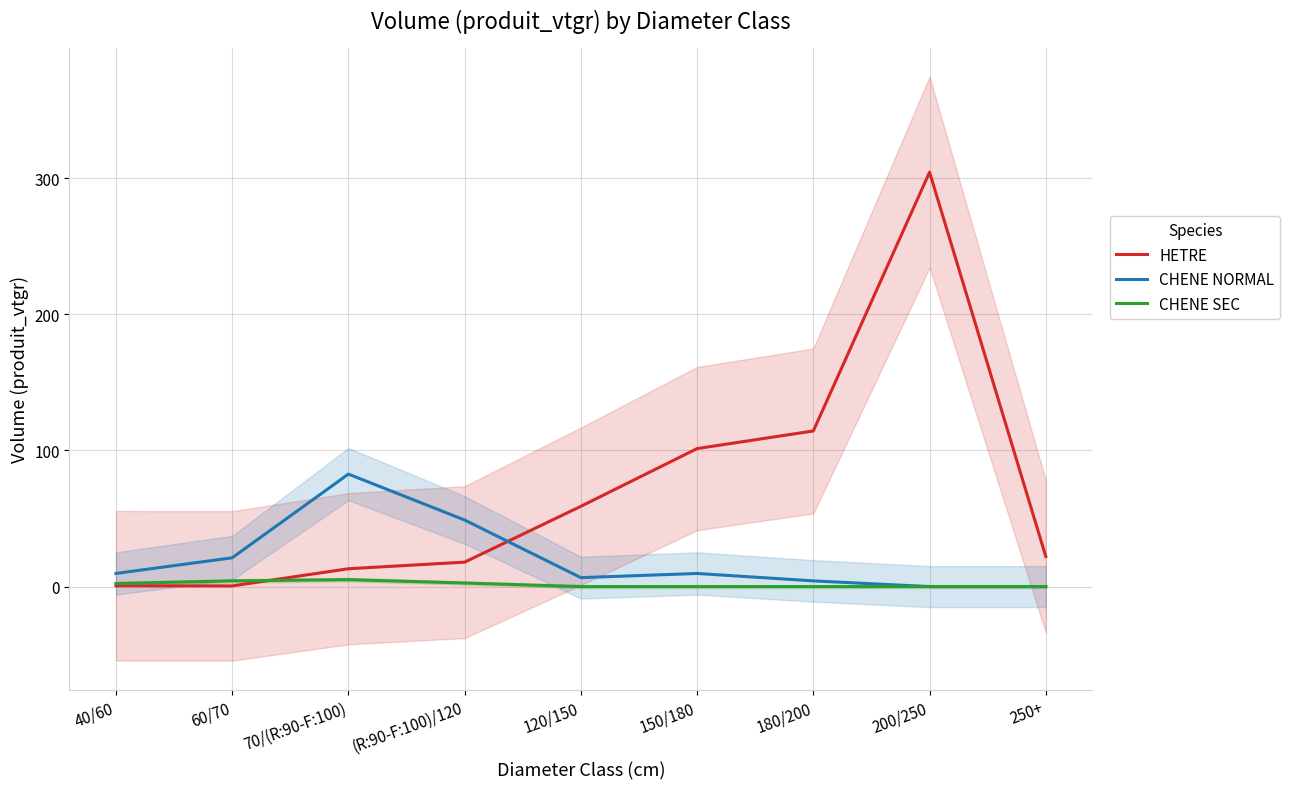

How many interior local valleys does the HETRE series have?

1